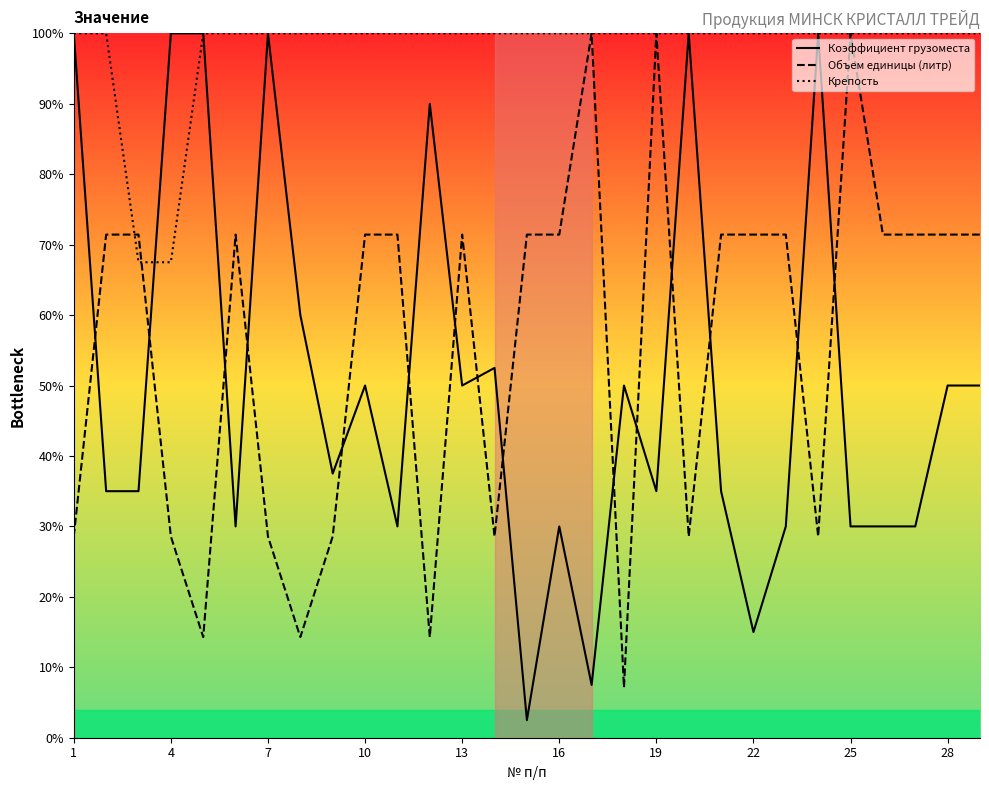

Is the value of Крепость at 18 greater than the value of Объем единицы (литр) at 15?

Yes